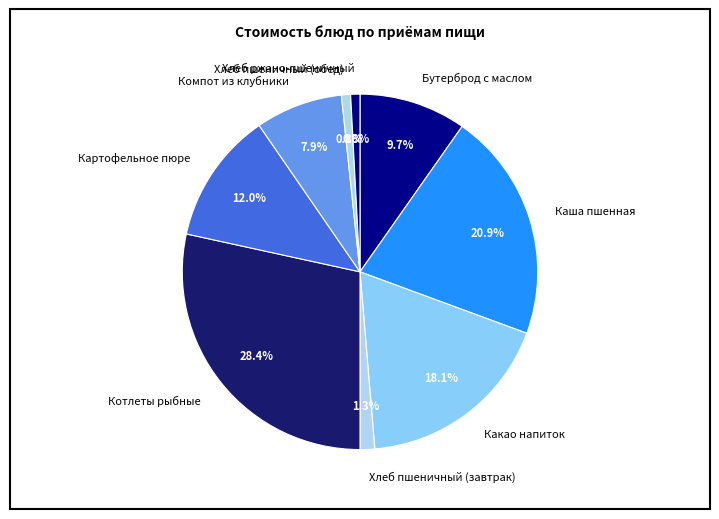

To the nearest percent, what percentage of the pie is Компот из клубники?

8%